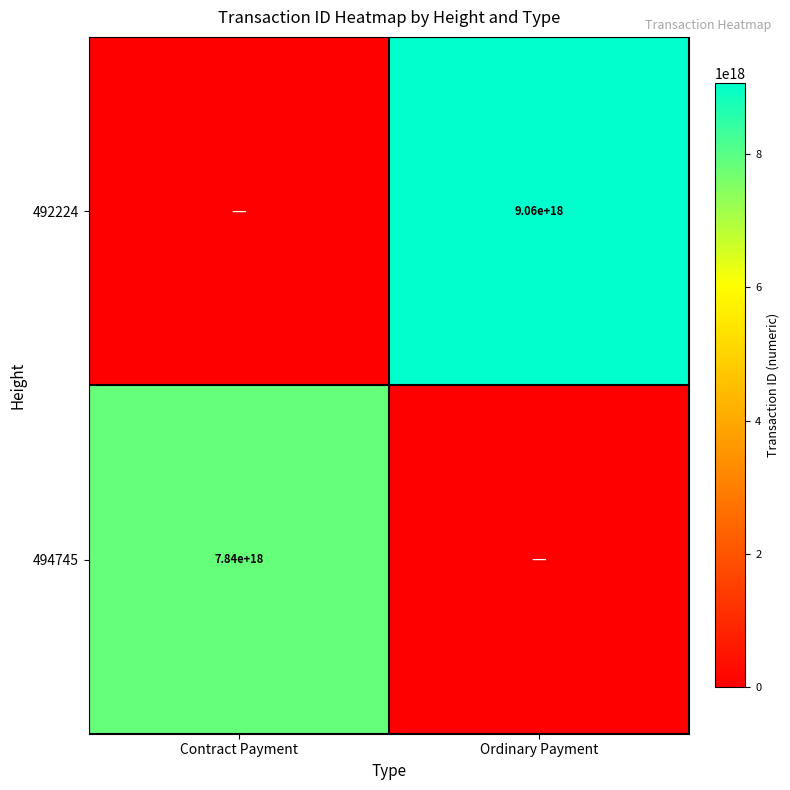

The value of 494745 at Contract Payment is 5330883805354792960. True or false?

False